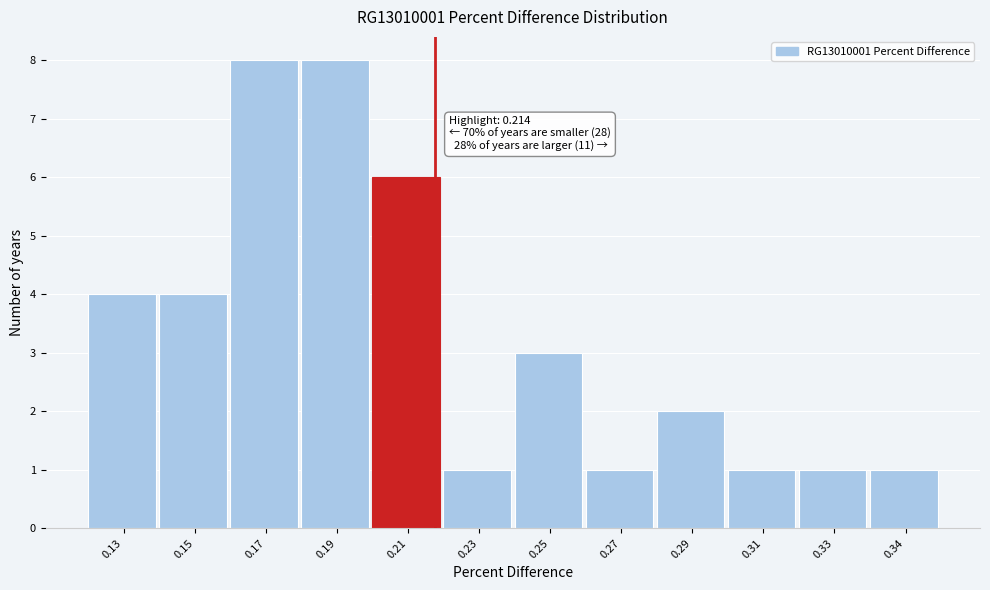

Reading left to right, list all the values displayed in this chart.

4	4	8	8	6	1	3	1	2	1	1	1